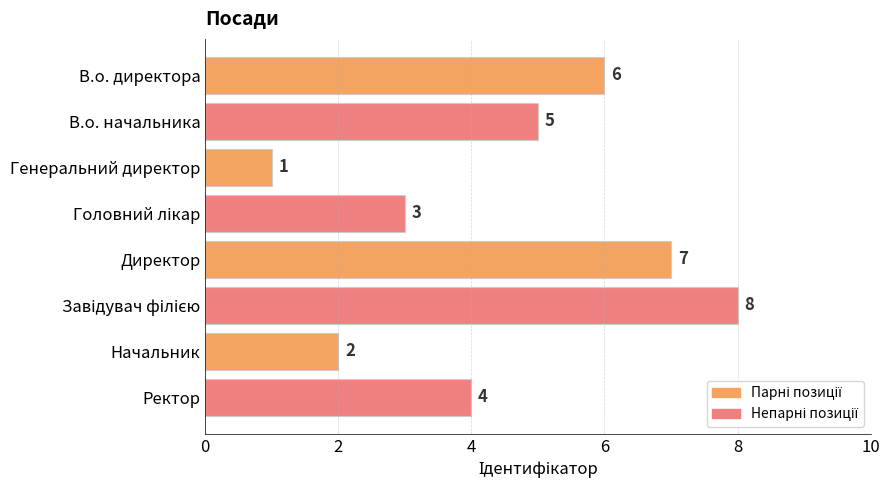

What is the change in value from В.о. начальника to Генеральний директор?

-4